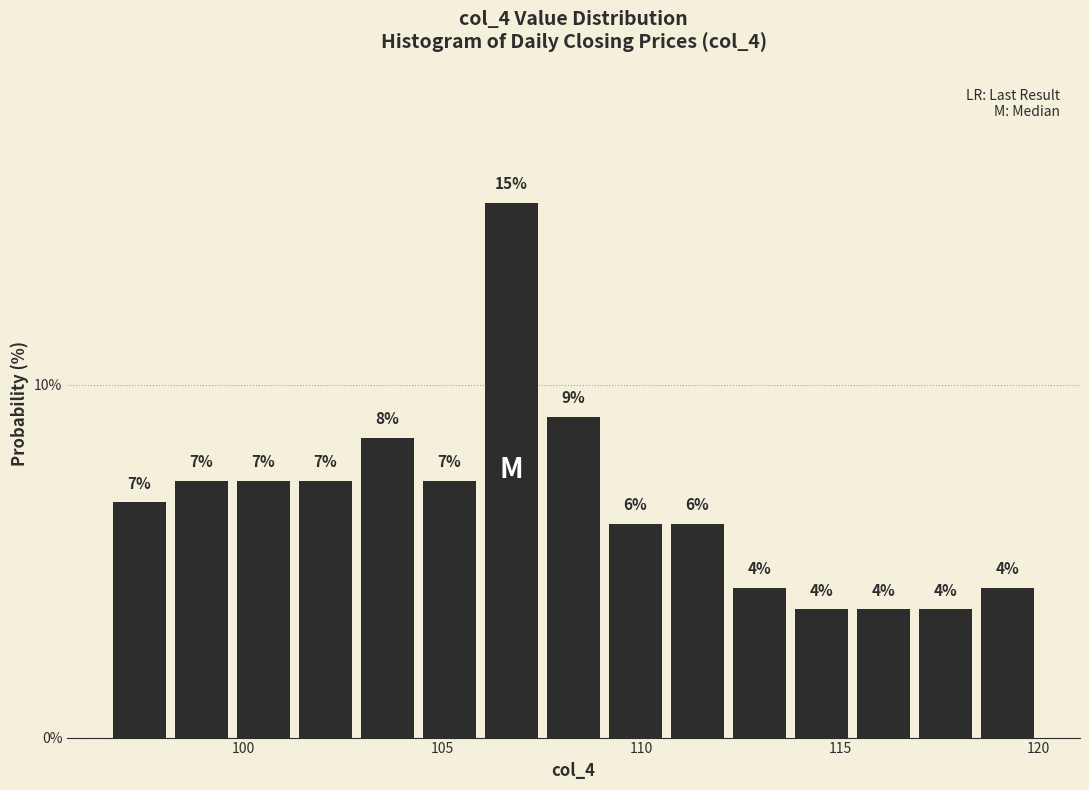

Read against the x-axis, roughly where is the centre of the tallest bar?

106.5